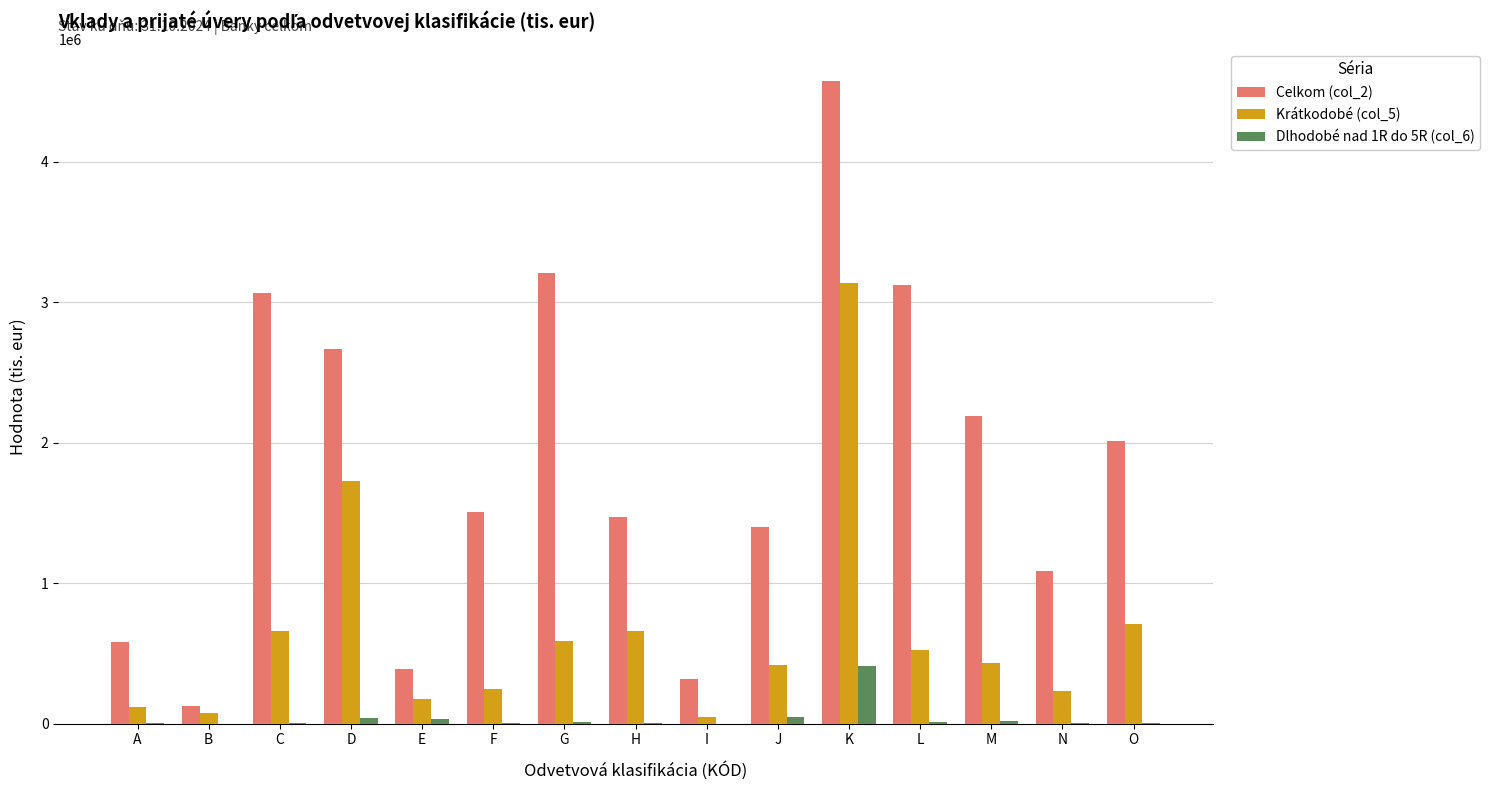

The value of Dlhodobé nad 1R do 5R (col_6) at J is 45733. True or false?

True